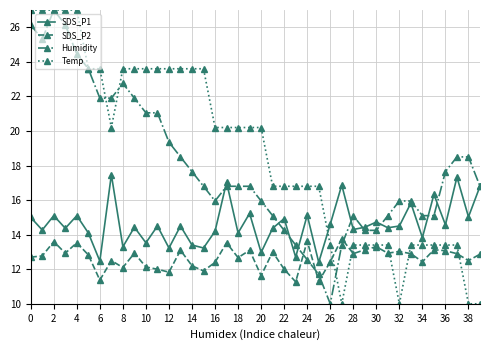

How many times do Humidity and SDS_P2 cross each other?

4